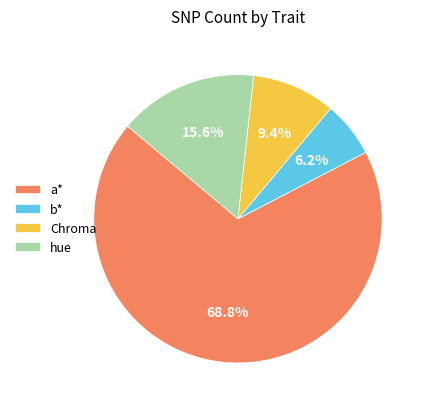

To the nearest percent, what is the combined percentage of Chroma and hue?

25%